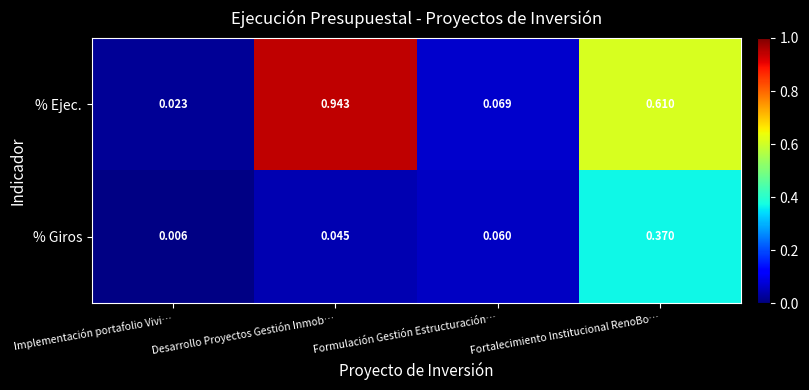

Which series has the largest total across all categories?

% Ejec.